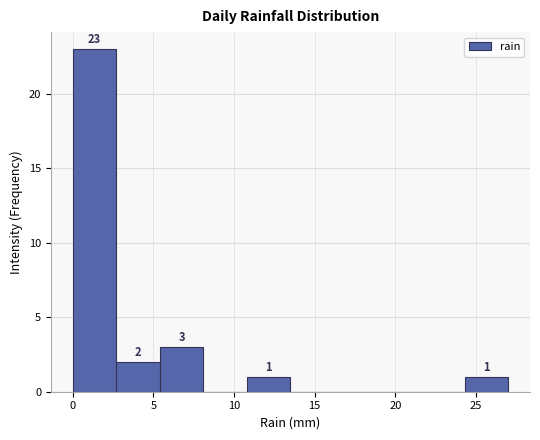

Which range on the x-axis has the tallest bar?

0.0 to 2.7